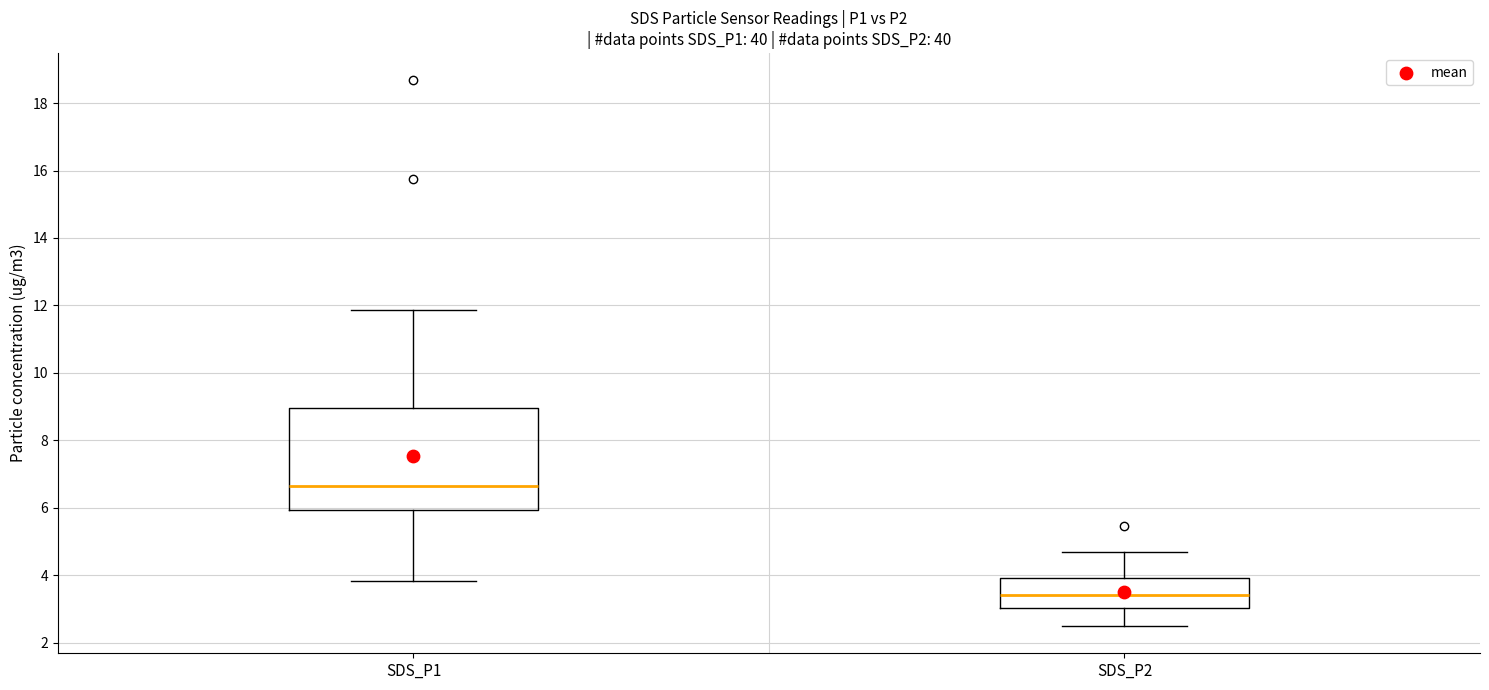

Where does the lower whisker of the box for SDS_P1 end on the y-axis? The values are not printed on the chart, so give them approximately, as read against the axis.

3.8